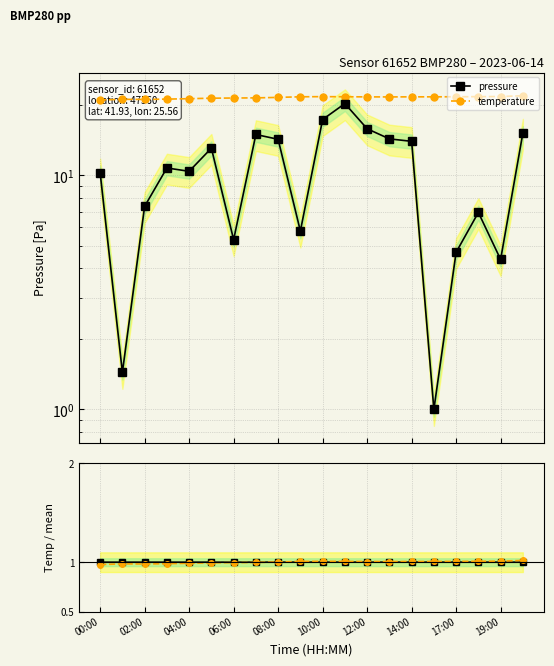

Is it true that pressure ratio equals 1.4 at 02:00?

False